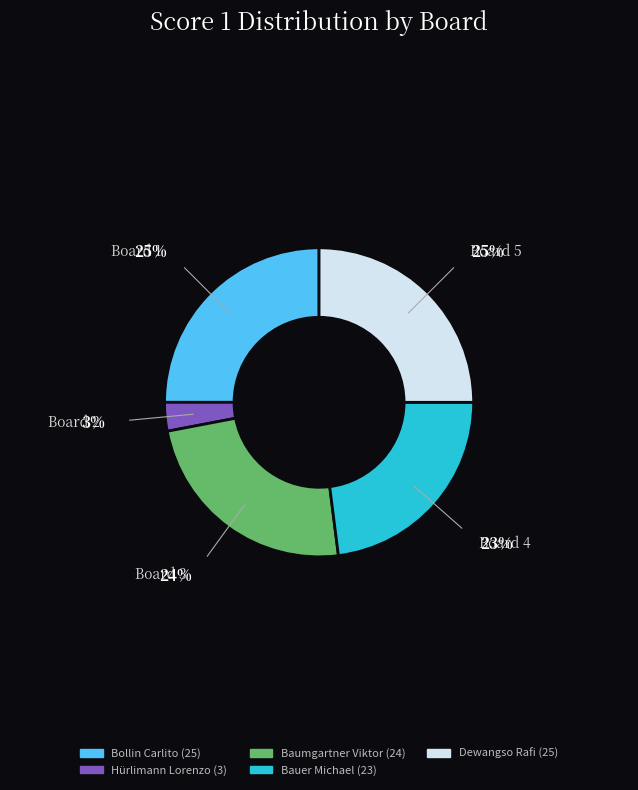

Is there any slice that represents more than half of the pie?

No